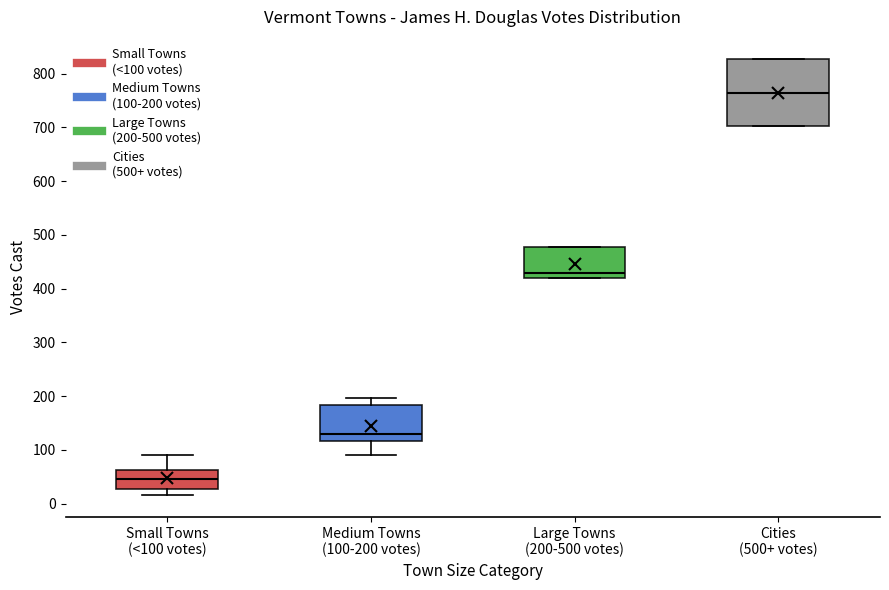

Reading left to right, read every box against the y-axis: the position of its median line, the range the box covers, and the ends of its whiskers. The values are not printed on the chart, so give them approximately, as read against the axis.

Small Towns (<100 votes): median 50, box 30 to 60, whiskers 20 to 90
Medium Towns (100-200 votes): median 130, box 120 to 180, whiskers 90 to 200
Large Towns (200-500 votes): median 430, box 420 to 480, whiskers 420 to 480
Cities (500+ votes): median 770, box 700 to 830, whiskers 700 to 830